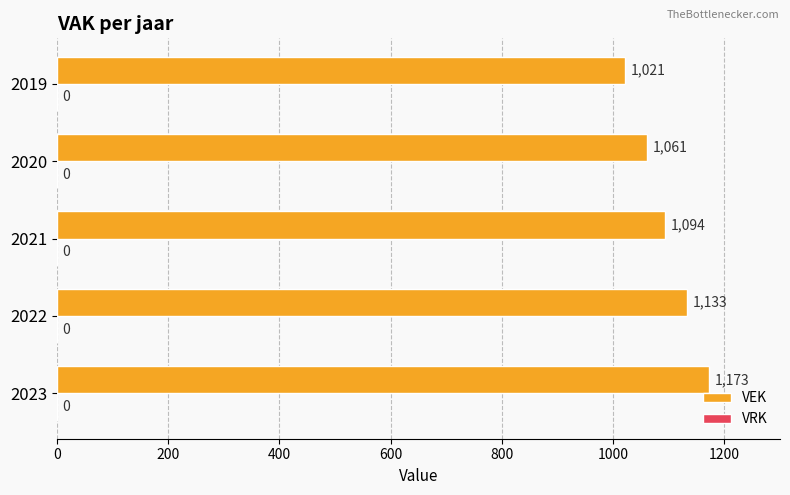

What is the difference between the maximum and minimum values?

152